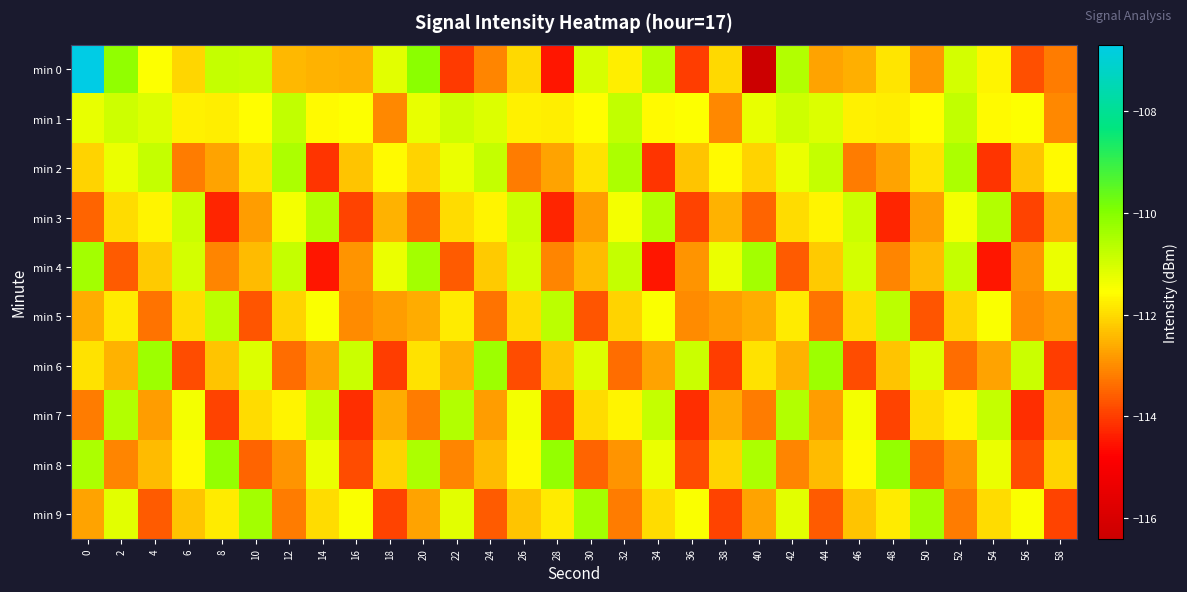

Which label corresponds to the smallest value in the chart?

40